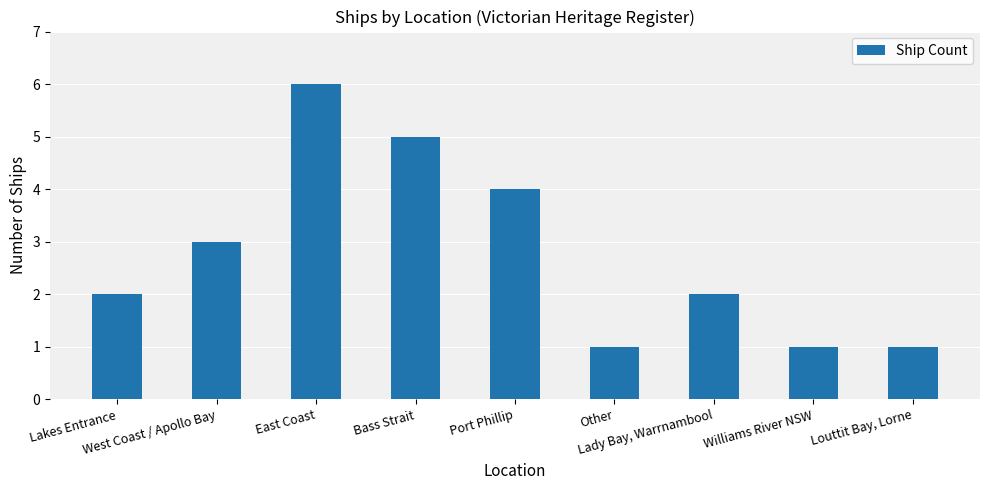

Are the bars horizontal?

No